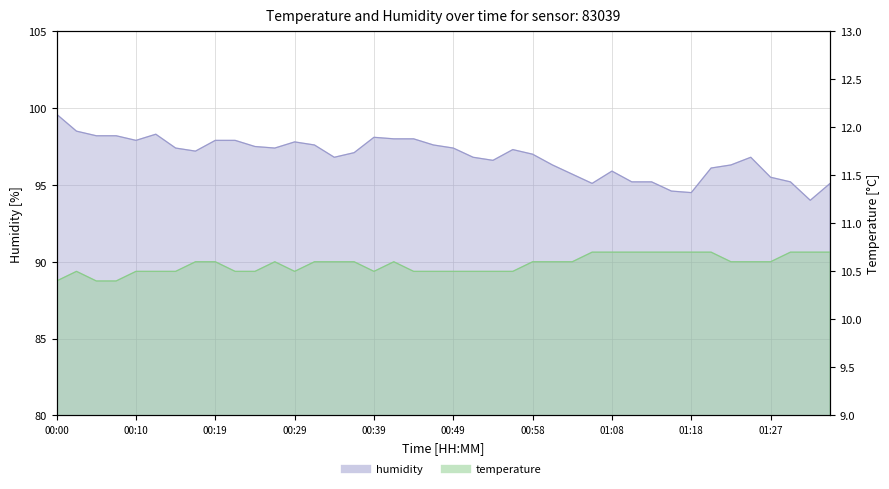

What is the label of the 13th point from the left?

00:29